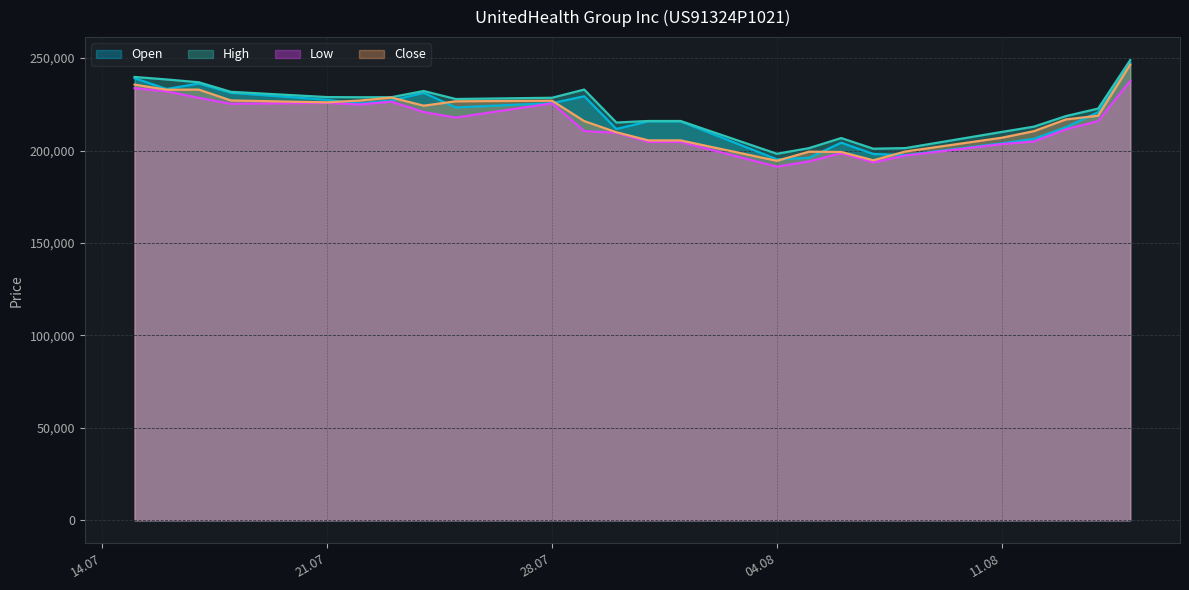

Where is the first local maximum for High?

24.07.2025